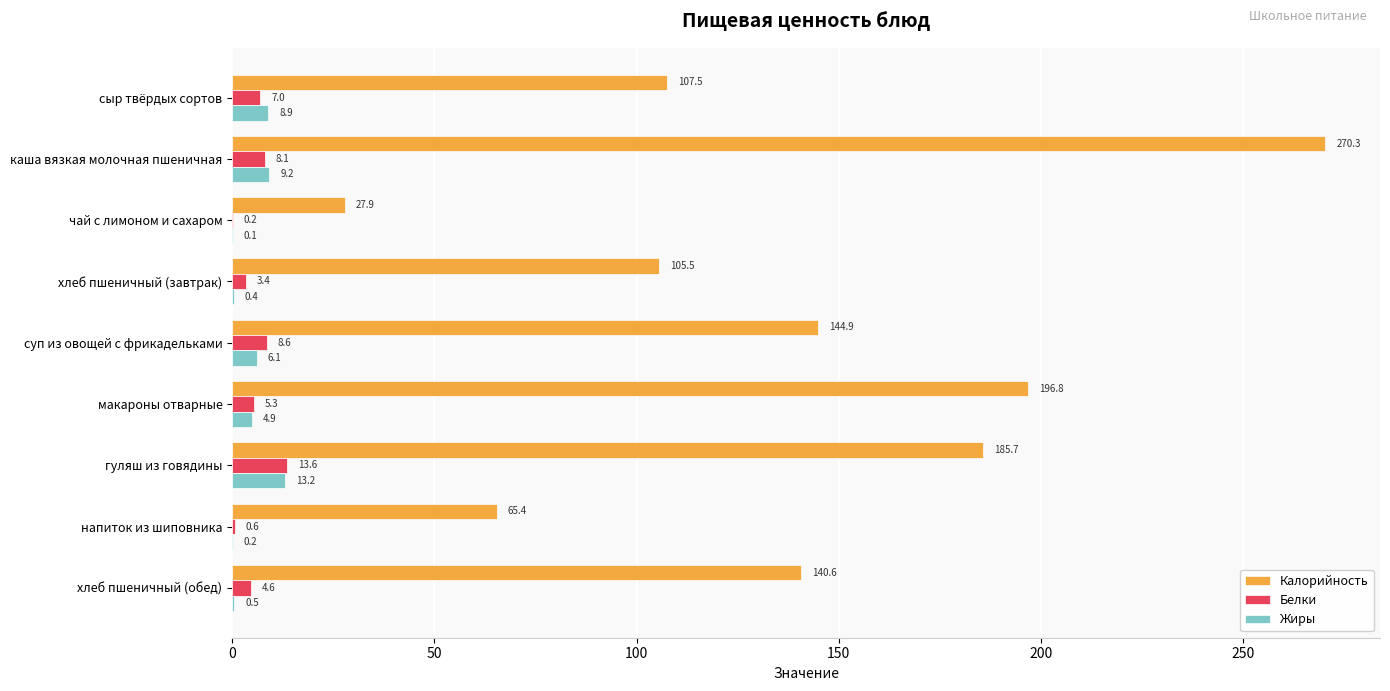

What is the sum of all Калорийность values?

1244.6